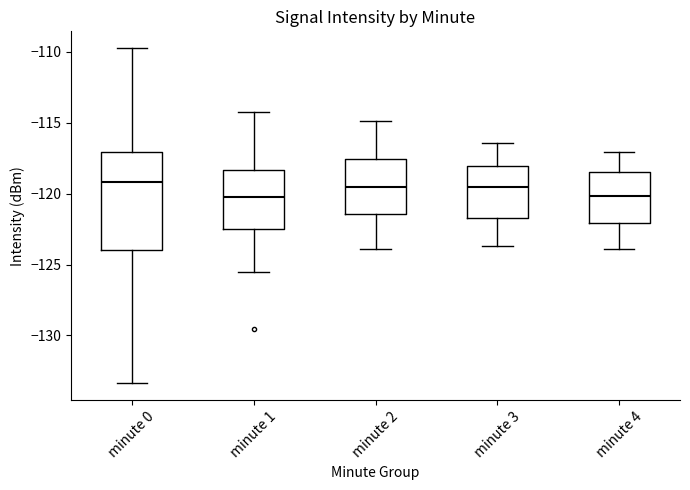

Which box is the tallest, from its lower edge to its upper edge?

minute 0